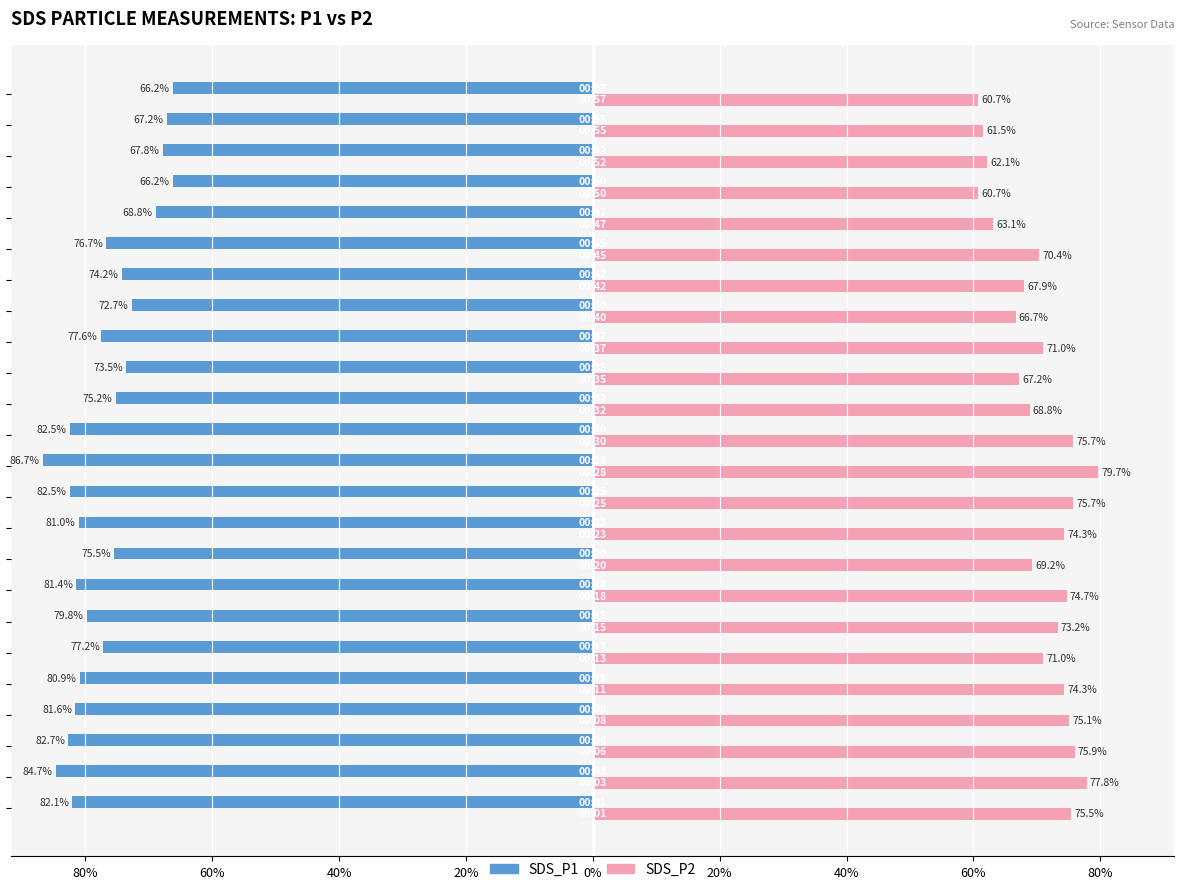

What are all the series names shown in the legend?

SDS_P1, SDS_P2